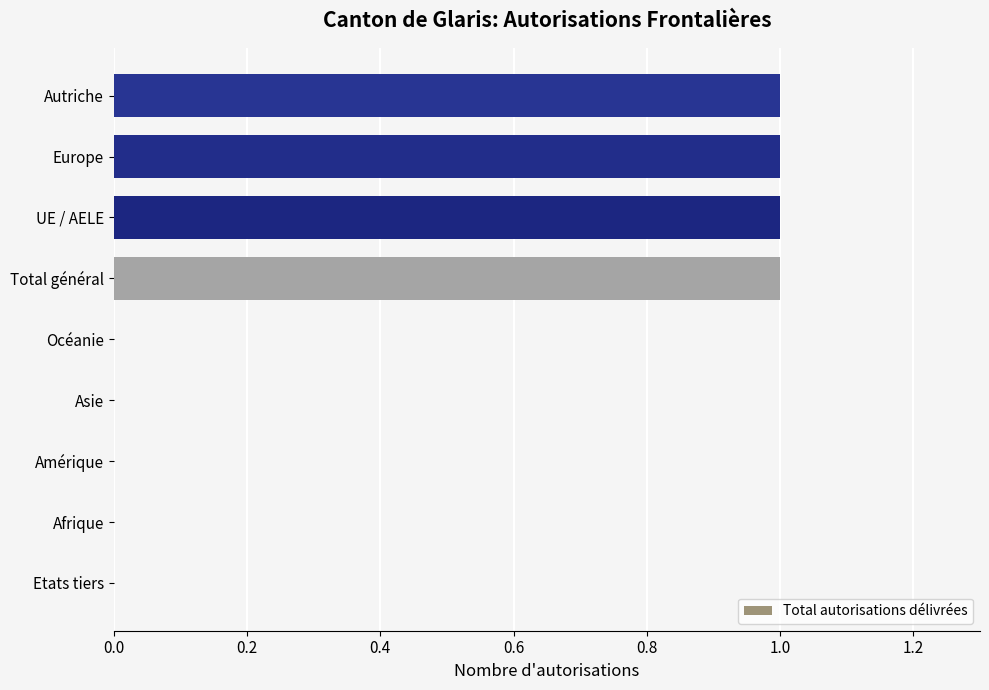

What is the sum of all values?

4